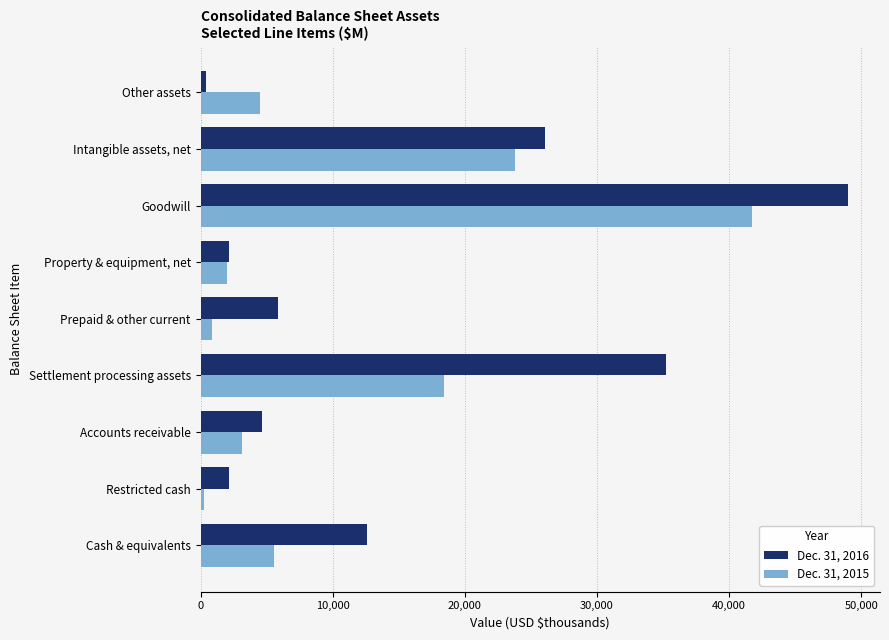

At which category does the chart reach its peak across all series?

Goodwill